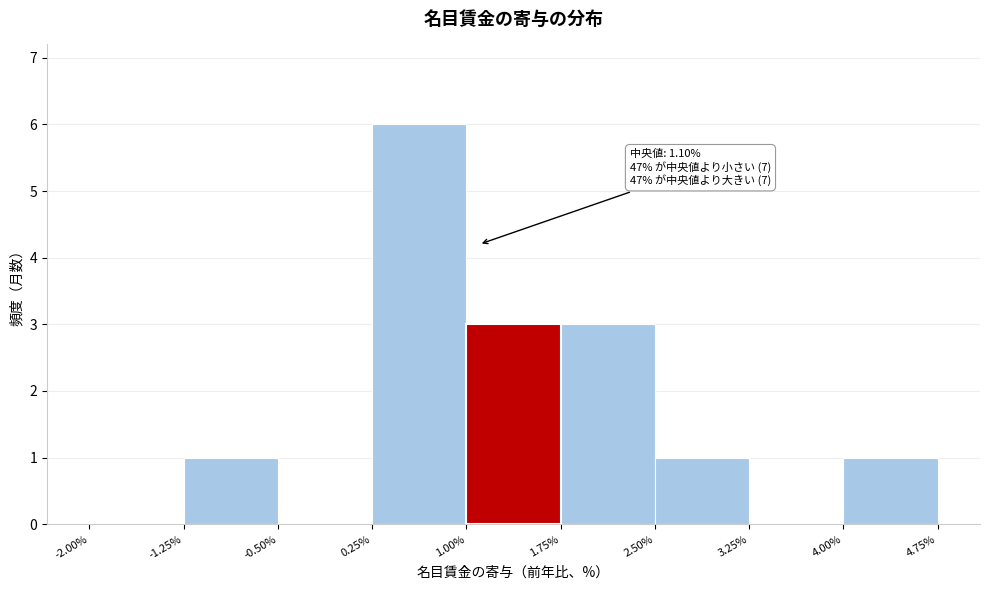

Over which range of the x-axis is the bar tallest?

0.25% to 1.00%